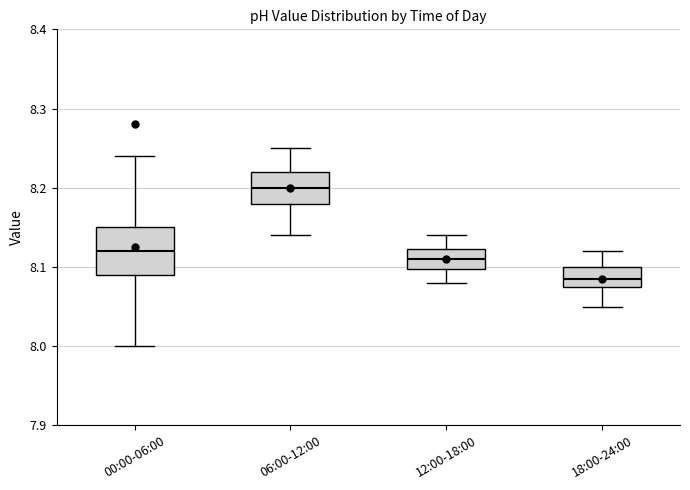

Which box is the tallest, from its lower edge to its upper edge?

00:00-06:00